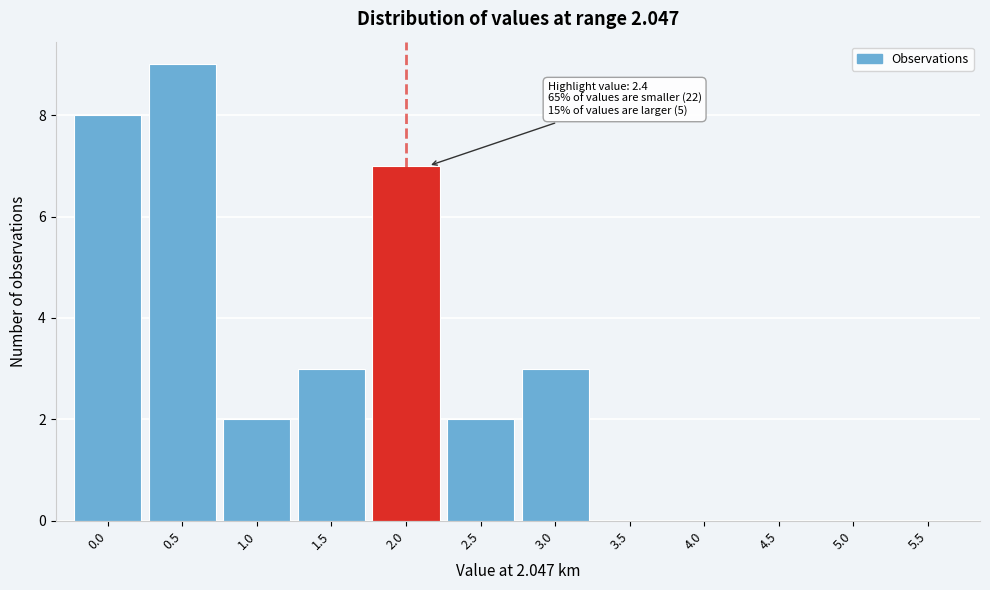

Reading right to left, extract all data points from this chart.

5.5=0	5.0=0	4.5=0	4.0=0	3.5=0	3.0=3	2.5=2	2.0=7	1.5=3	1.0=2	0.5=9	0.0=8